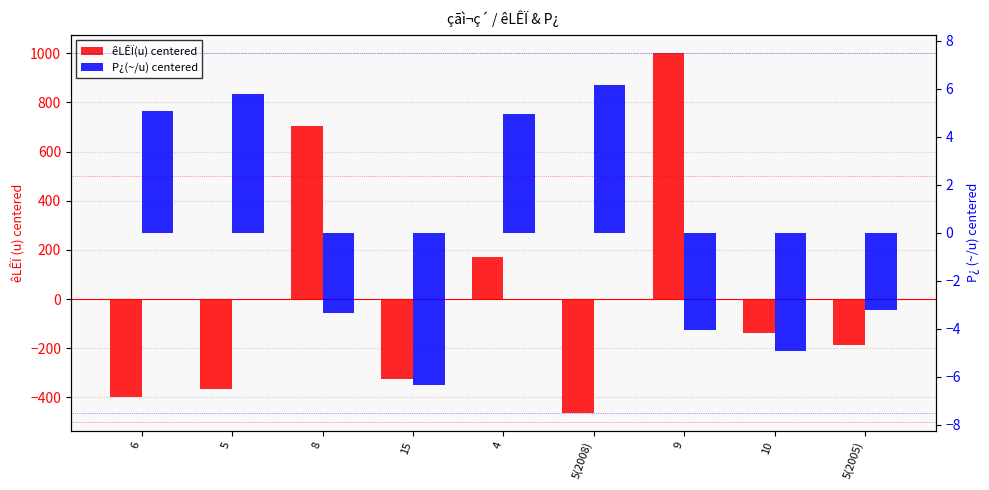

Where is êLÊÏ(u) (centered) nearest to the value 270?

4